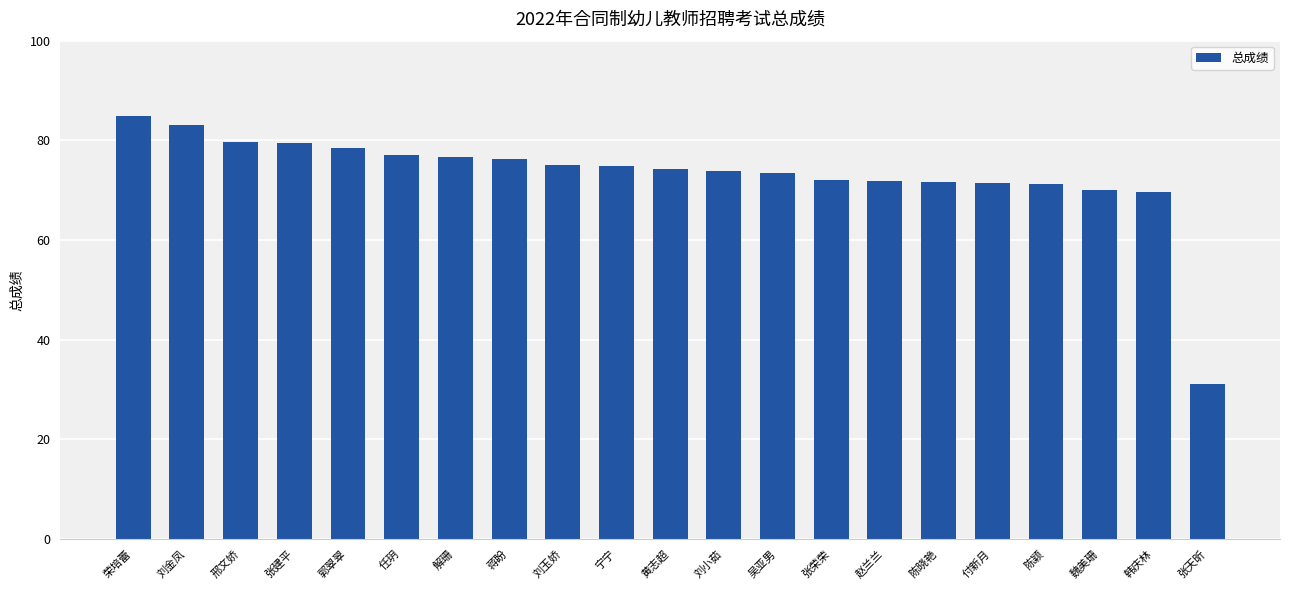

Read the value at 刘小茹.

73.9